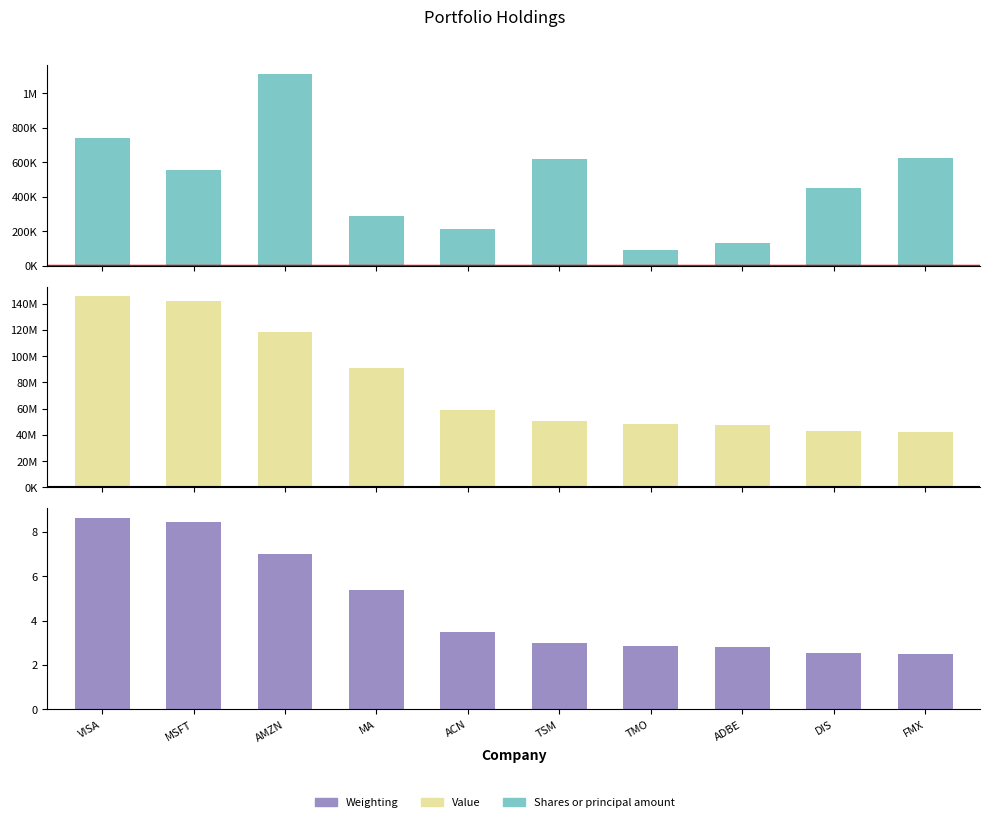

Is it true that Weighting equals 2.8 at ADBE?

True